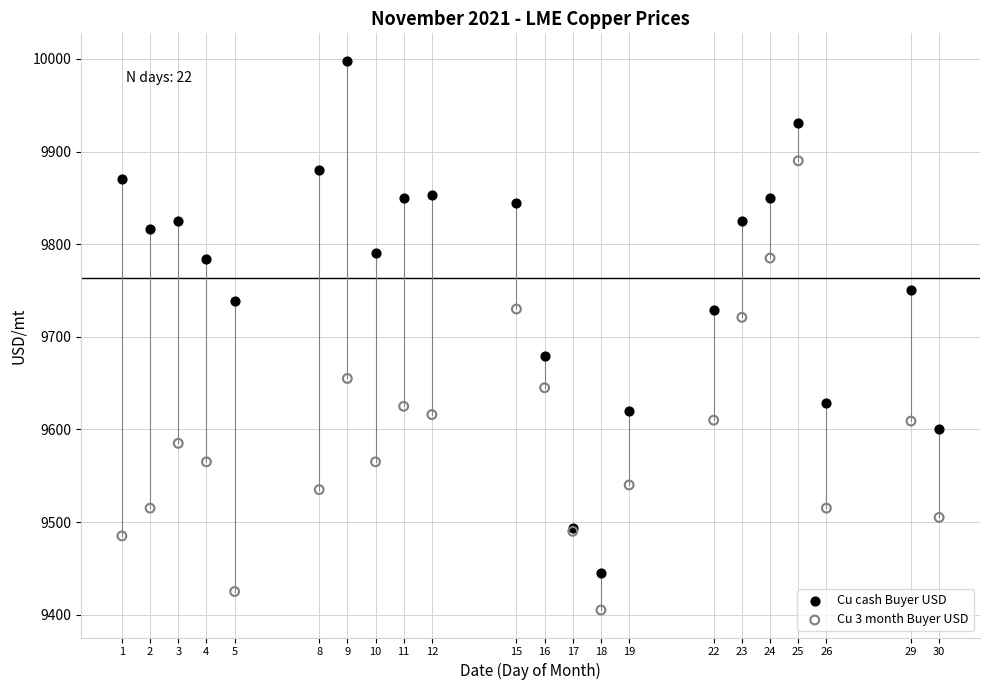

Which series has the widest spread of Y values?

Cu cash Buyer USD